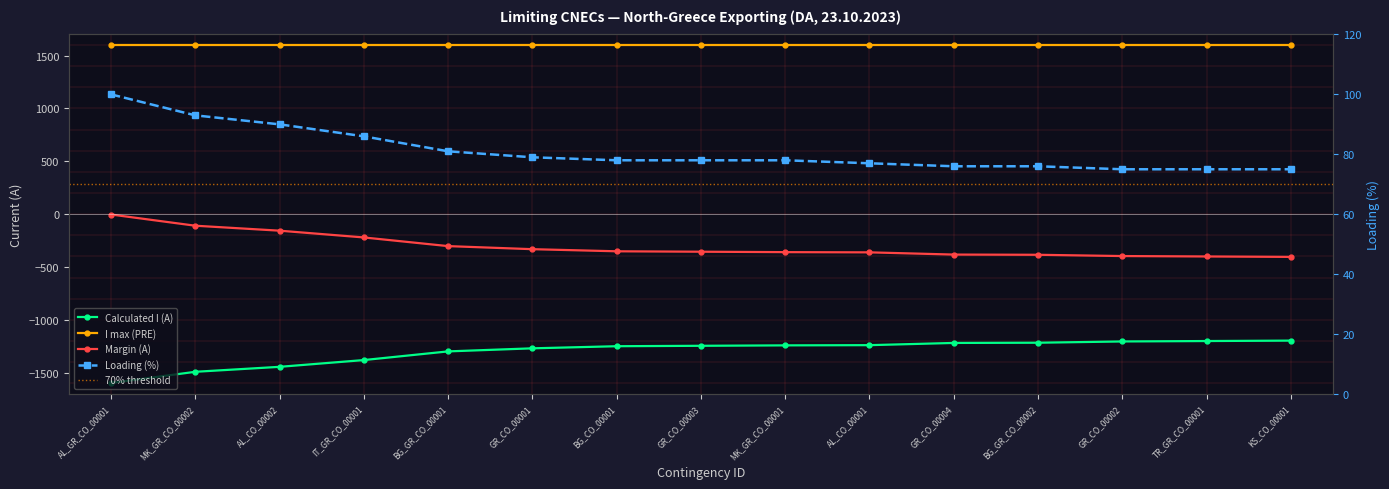

Rank the categories by Calculated I (A) value from lowest to highest.

AL_GR_CO_00001, MK_GR_CO_00002, AL_CO_00002, IT_GR_CO_00001, BG_GR_CO_00001, GR_CO_00001, BG_CO_00001, GR_CO_00003, MK_GR_CO_00001, AL_CO_00001, GR_CO_00004, BG_GR_CO_00002, GR_CO_00002, TR_GR_CO_00001, KS_CO_00001